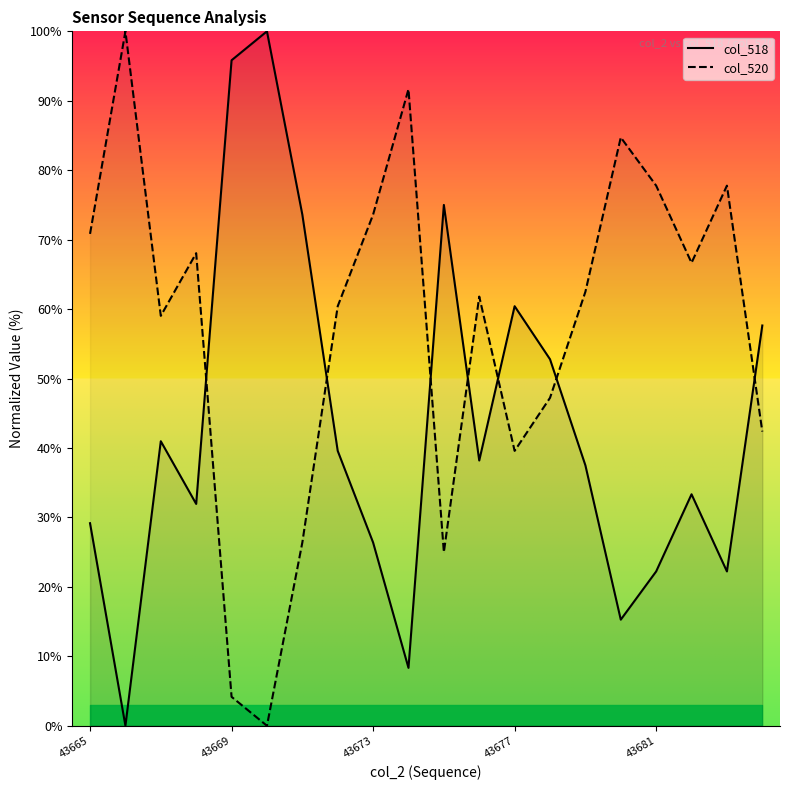

The value of col_520 at 5 is 0.0. True or false?

True